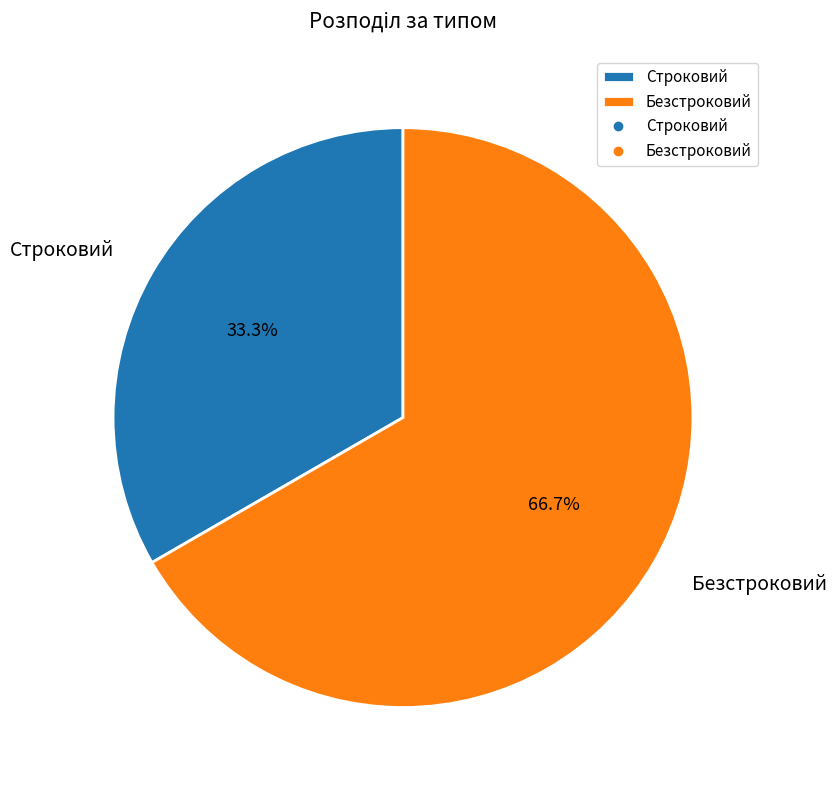

What is the ratio of the value at Безстроковий to the value at Строковий?

2.0